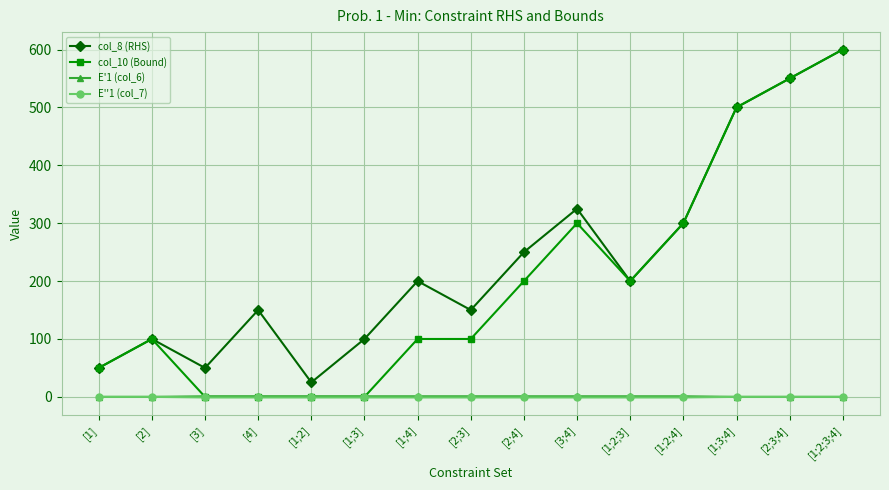

What is the maximum value shown in the chart?

600